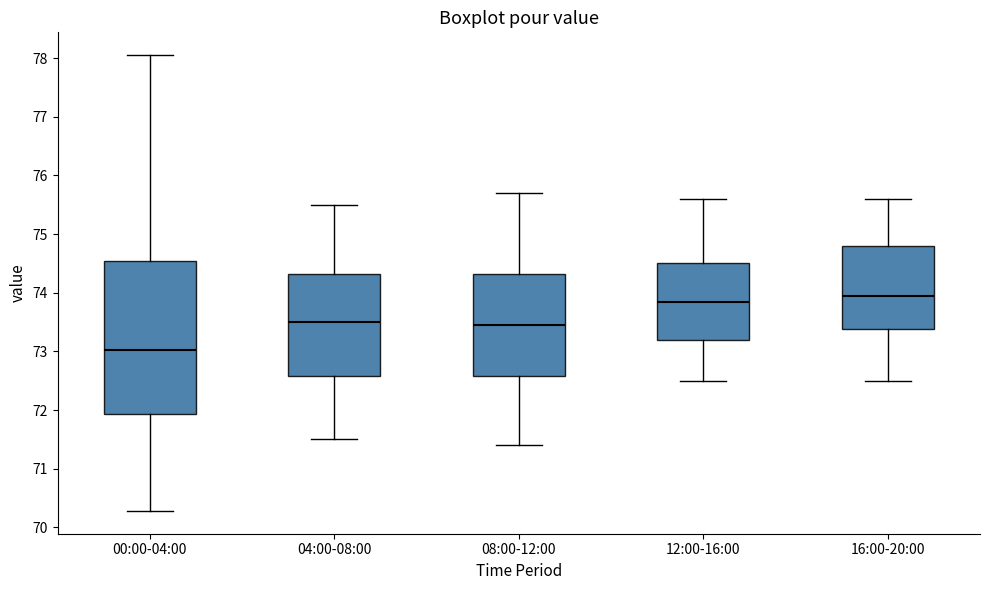

Where is the upper edge of the box for 16:00-20:00 on the y-axis? The values are not printed on the chart, so give them approximately, as read against the axis.

74.8